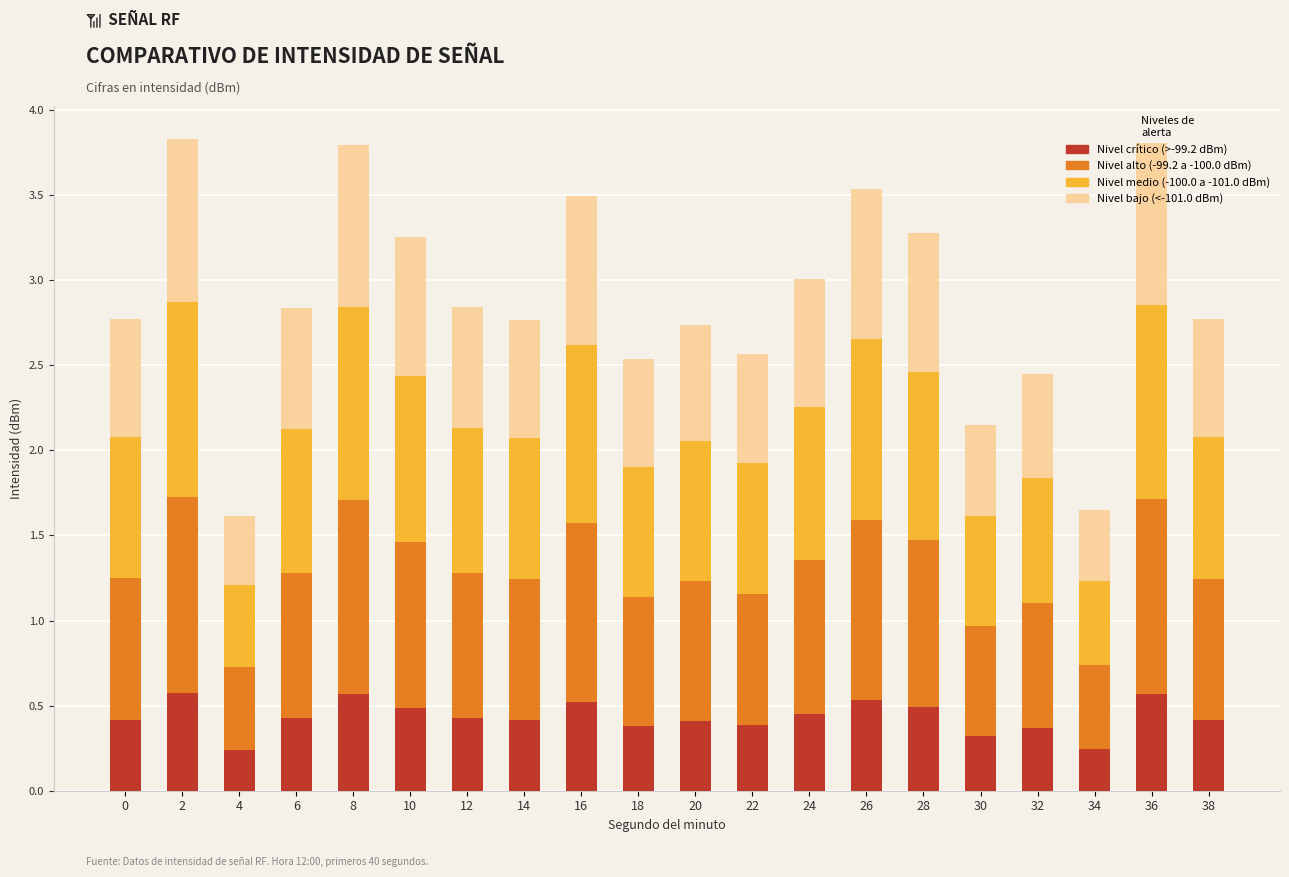

What is the total value across all series at 6?

2.8